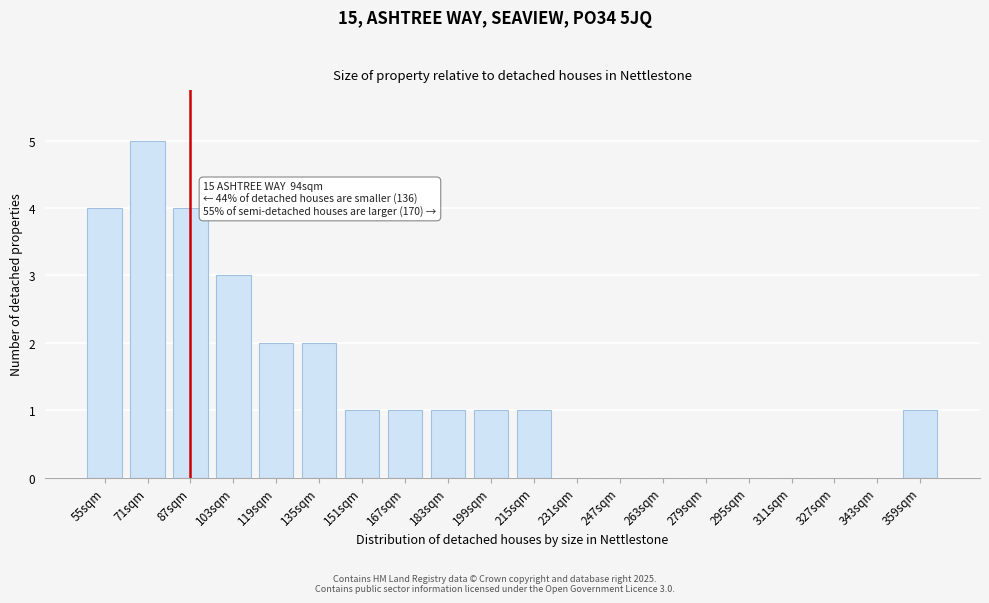

Reading left to right, extract all data points from this chart.

55sqm=4	71sqm=5	87sqm=4	103sqm=3	119sqm=2	135sqm=2	151sqm=1	167sqm=1	183sqm=1	199sqm=1	215sqm=1	231sqm=0	247sqm=0	263sqm=0	279sqm=0	295sqm=0	311sqm=0	327sqm=0	343sqm=0	359sqm=1